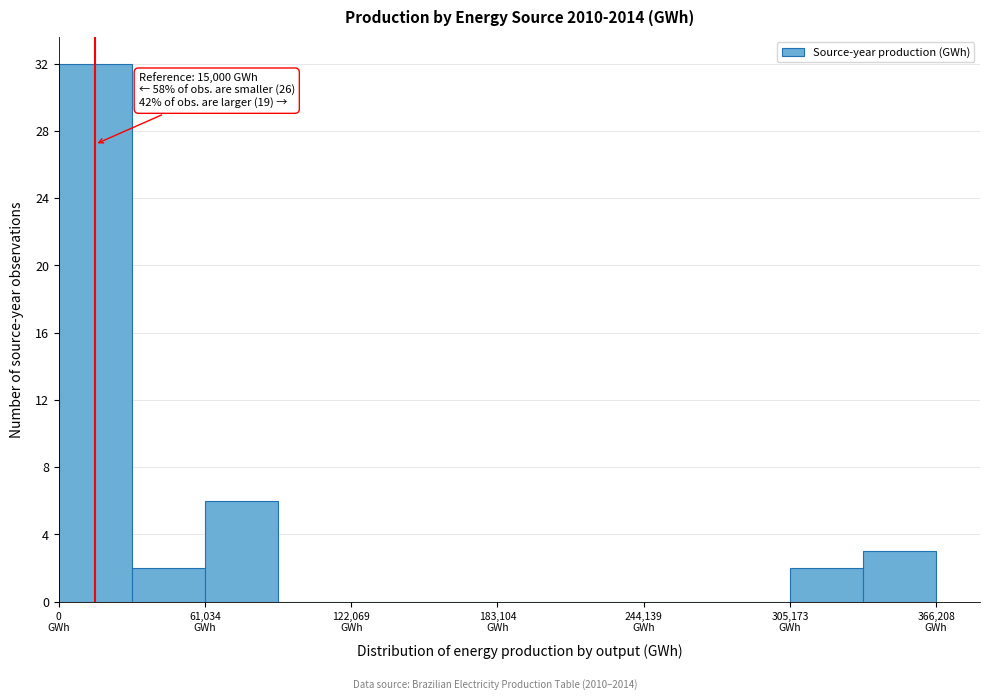

Around what value on the x-axis is the tallest bar? Give the approximate position of its centre, as read against the axis.

20000